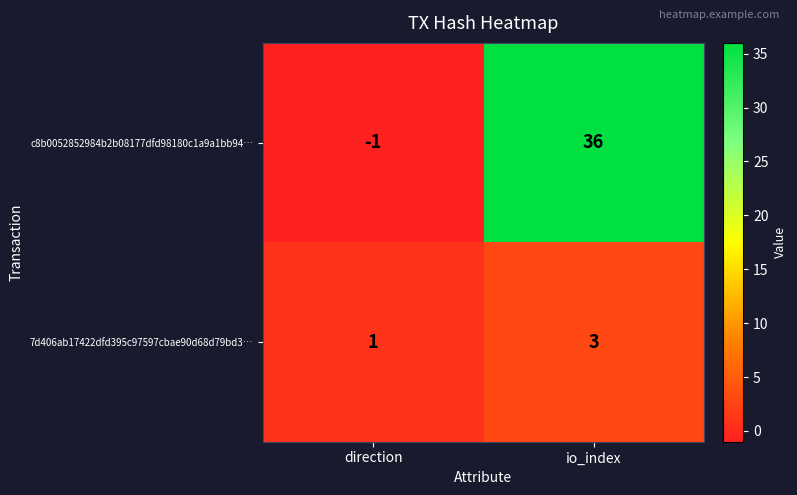

At which label does 7d406ab17422dfd395c97597cbae90d68d79bd3… reach its minimum?

direction